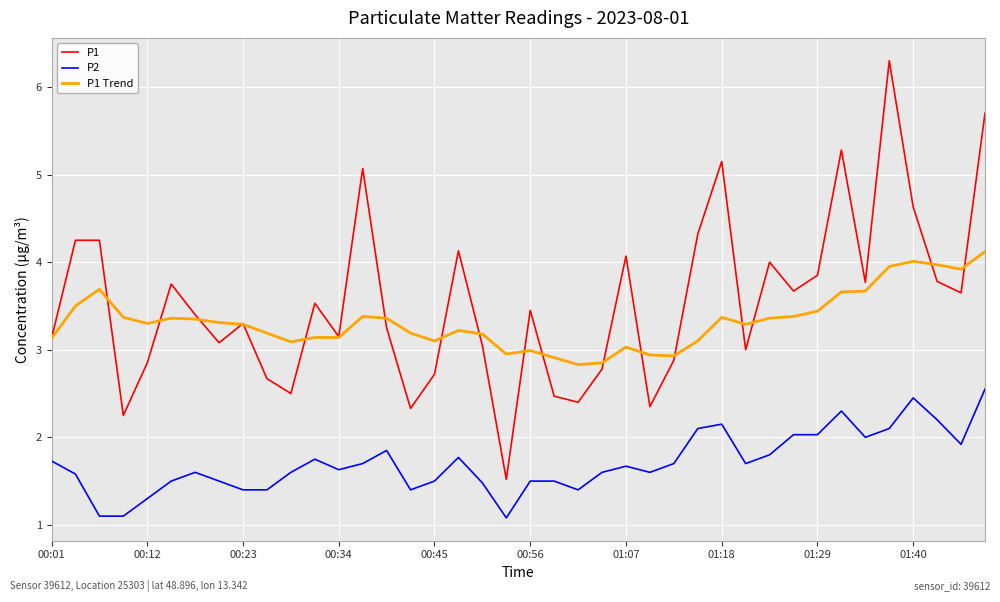

What is the minimum value shown in the chart?

1.1